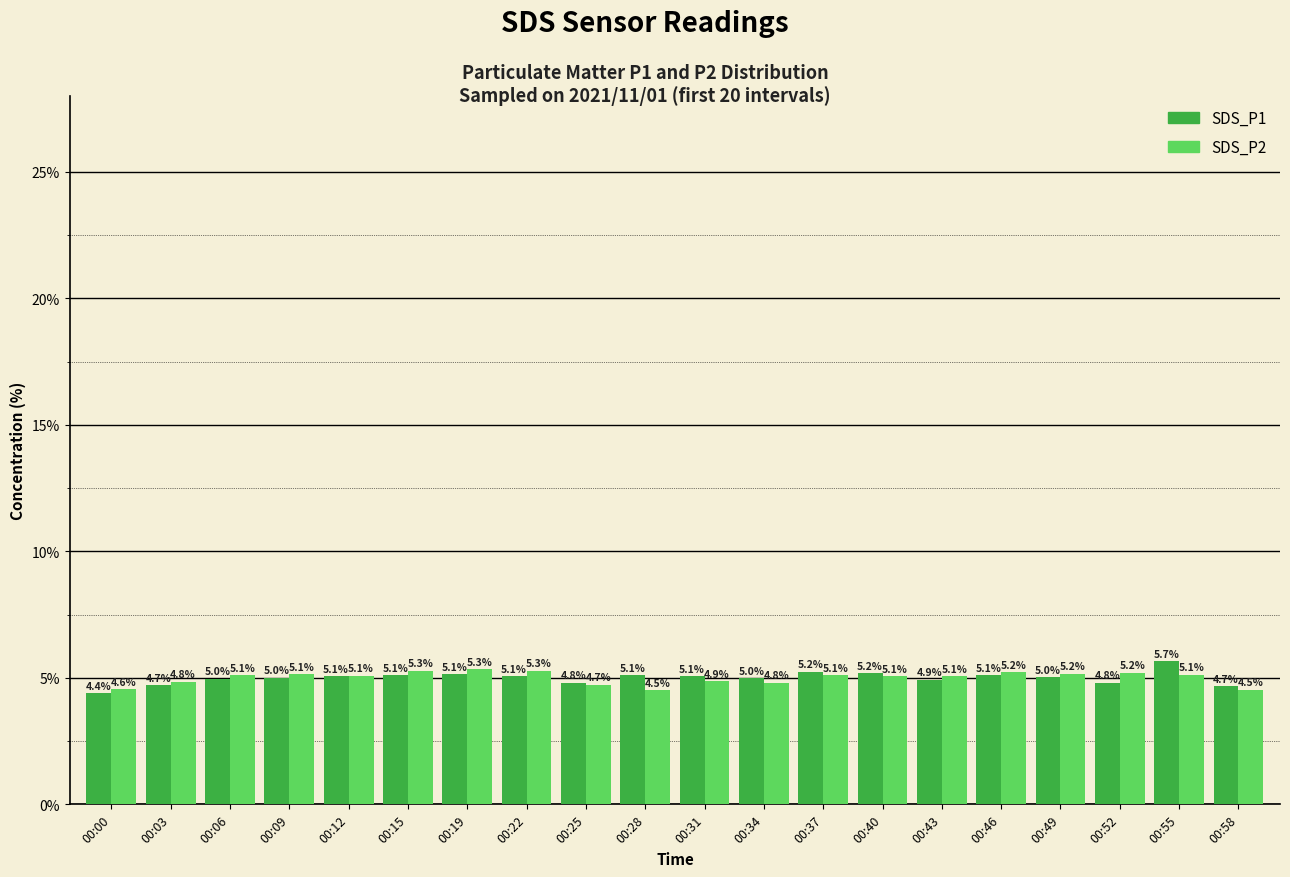

At which category does the chart reach its peak across all series?

00:55